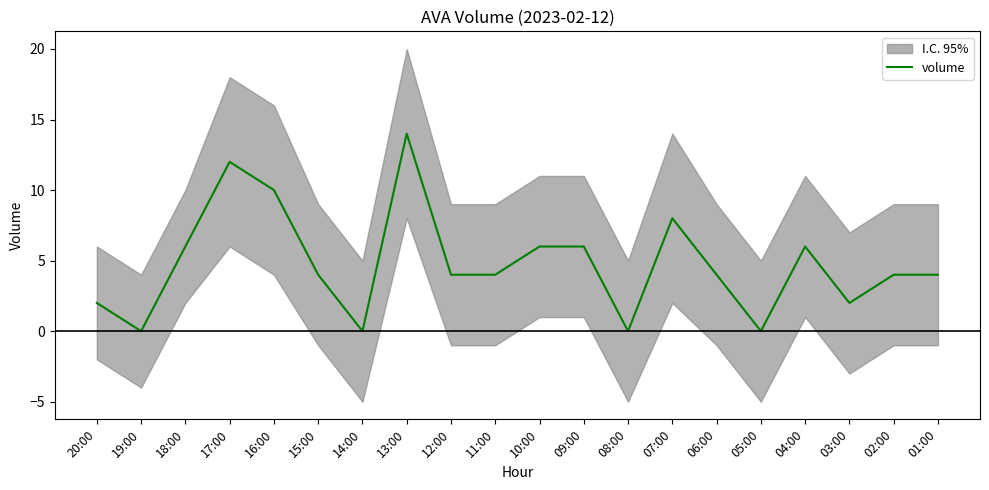

True or false: there are more than 0 points higher than both neighbors.

True